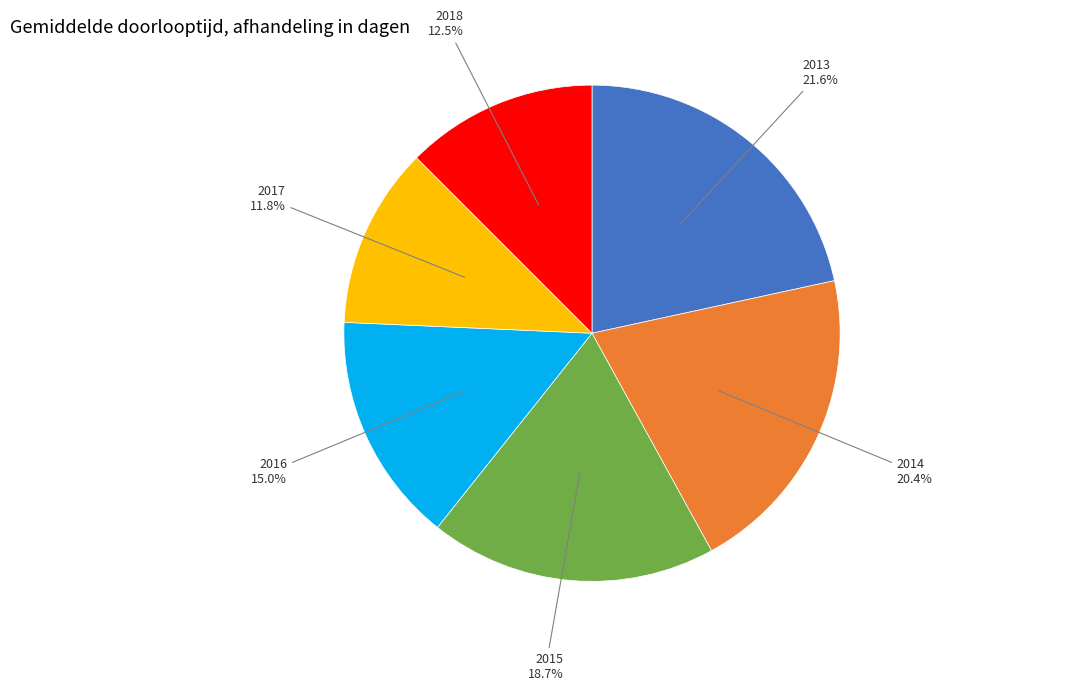

Which slice is the smallest?

2017